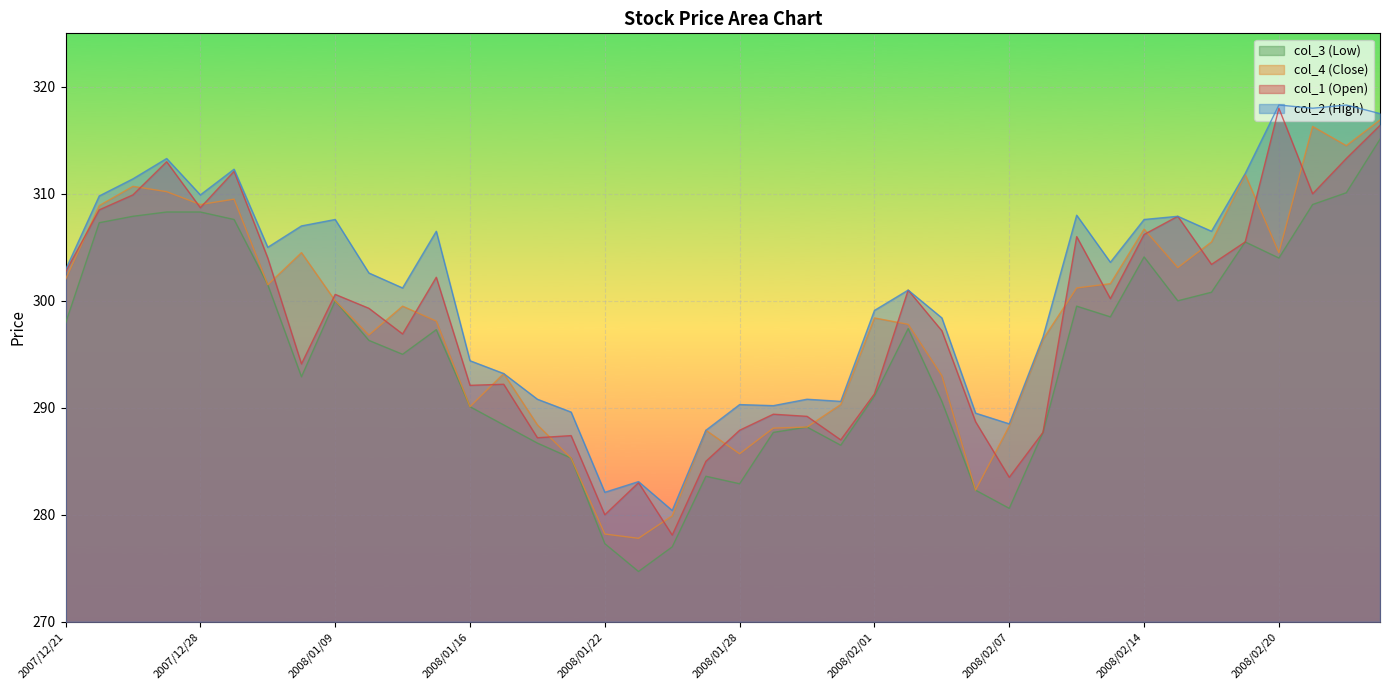

True or false: col_1 and col_2 cross at least once.

False